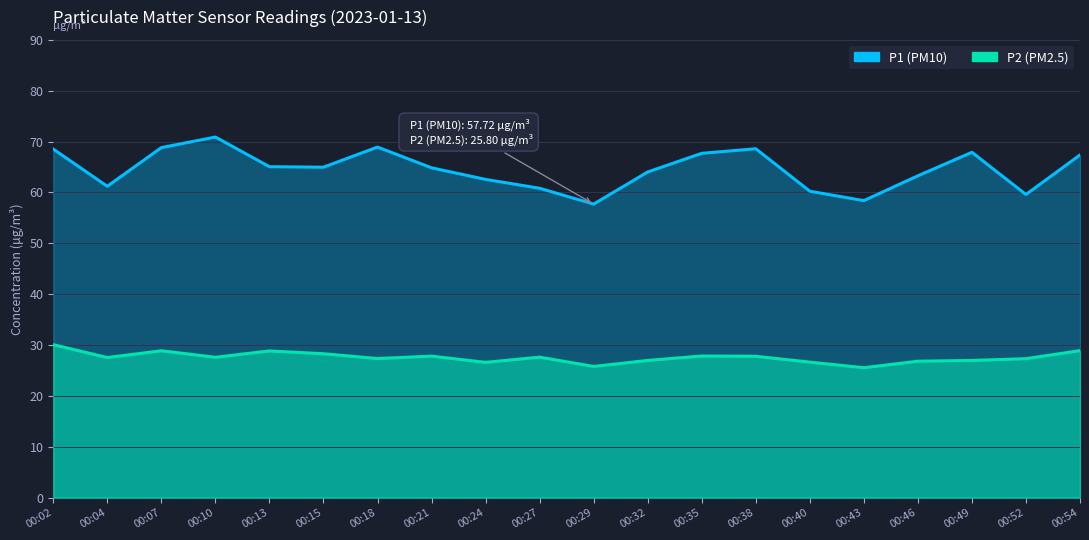

What is the highest value of the P2 series?

30.1